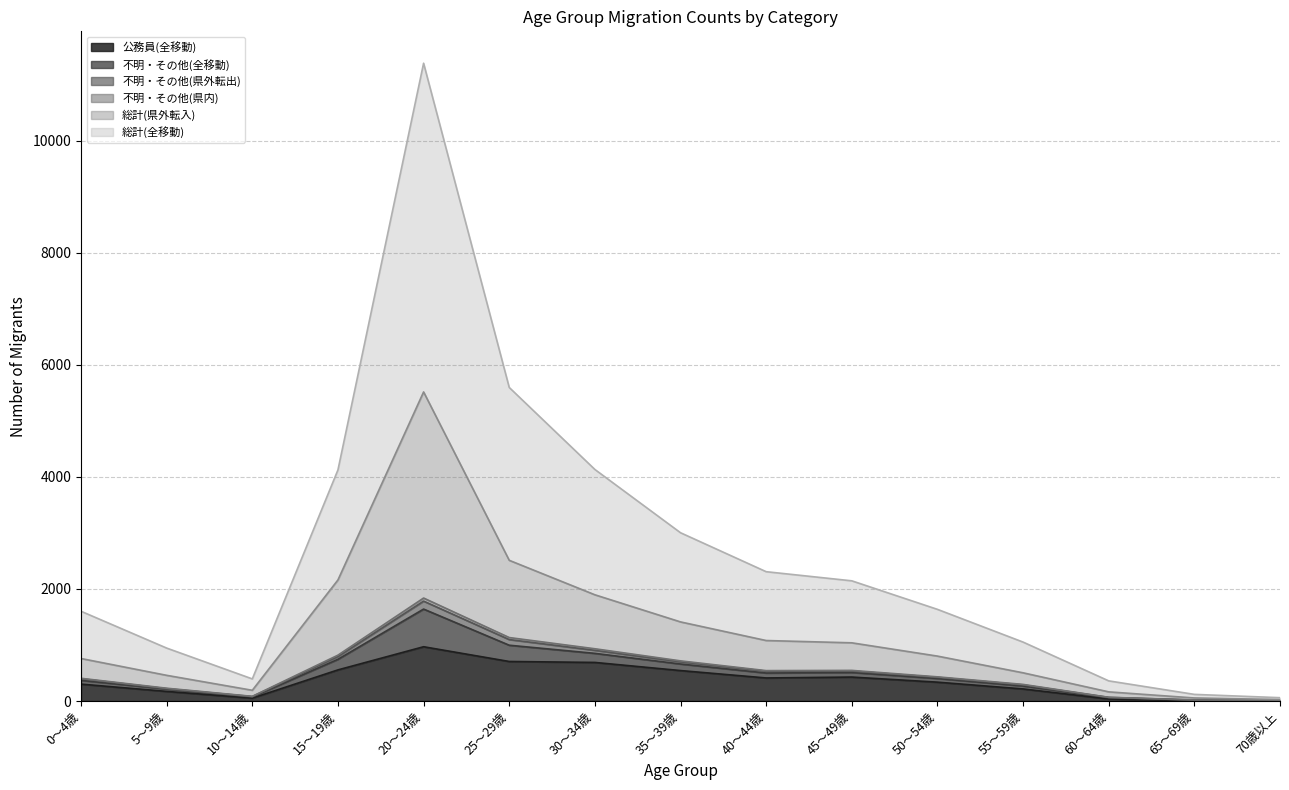

What is the maximum value for 公務員(全移動)?

969